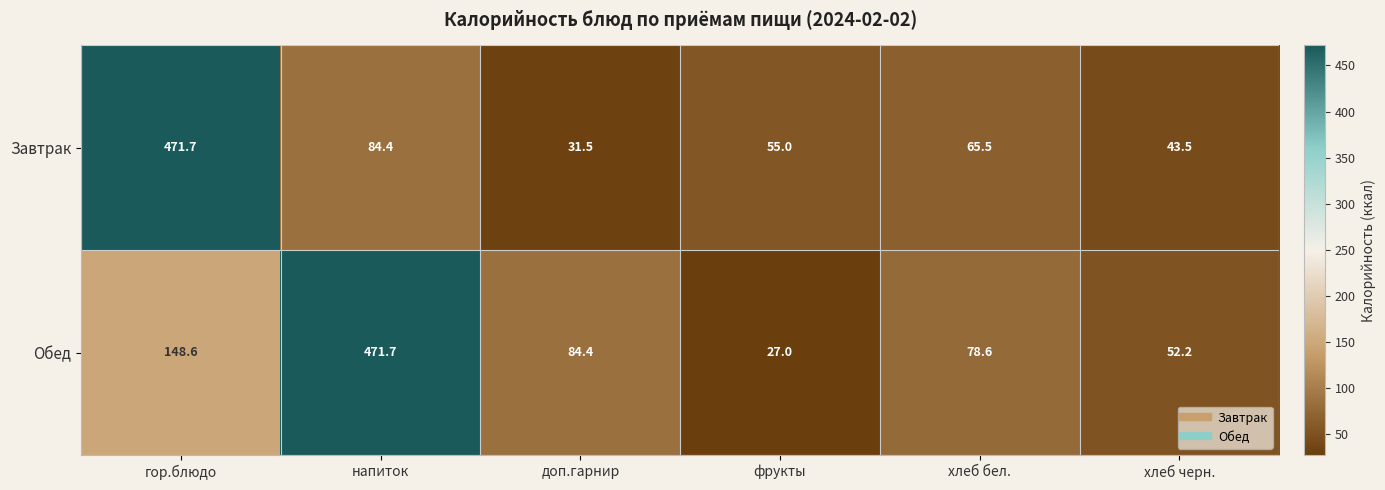

How many values in the Обед series exceed 84?

3